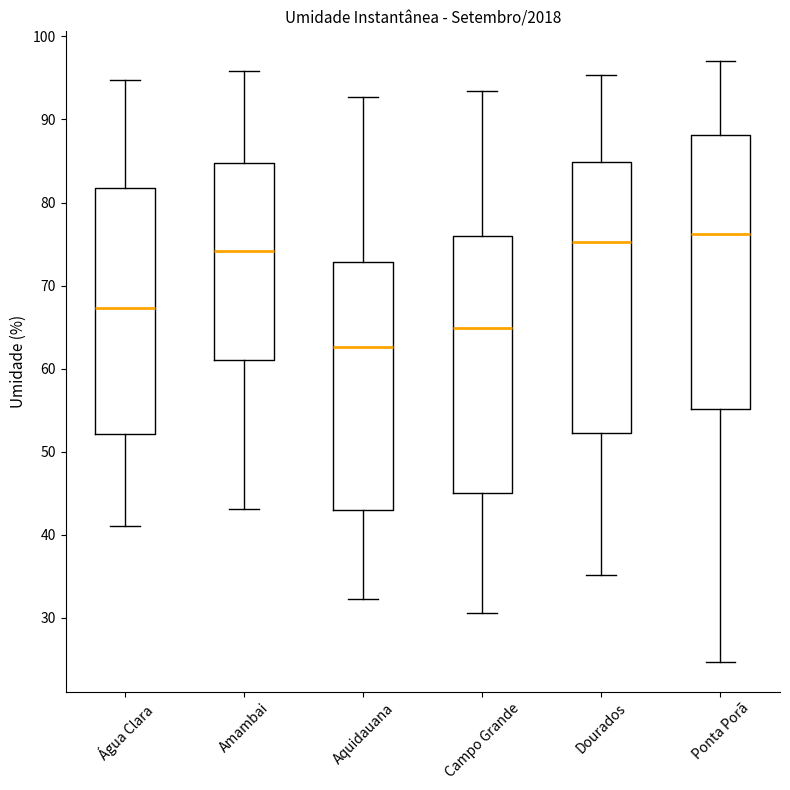

Reading left to right, read every box against the y-axis: the position of its median line, the range the box covers, and the ends of its whiskers. The values are not printed on the chart, so give them approximately, as read against the axis.

Água Clara: median 67, box 52 to 82, whiskers 41 to 95
Amambai: median 74, box 61 to 85, whiskers 43 to 96
Aquidauana: median 63, box 43 to 73, whiskers 32 to 93
Campo Grande: median 65, box 45 to 76, whiskers 31 to 93
Dourados: median 75, box 52 to 85, whiskers 35 to 95
Ponta Porã: median 76, box 55 to 88, whiskers 25 to 97